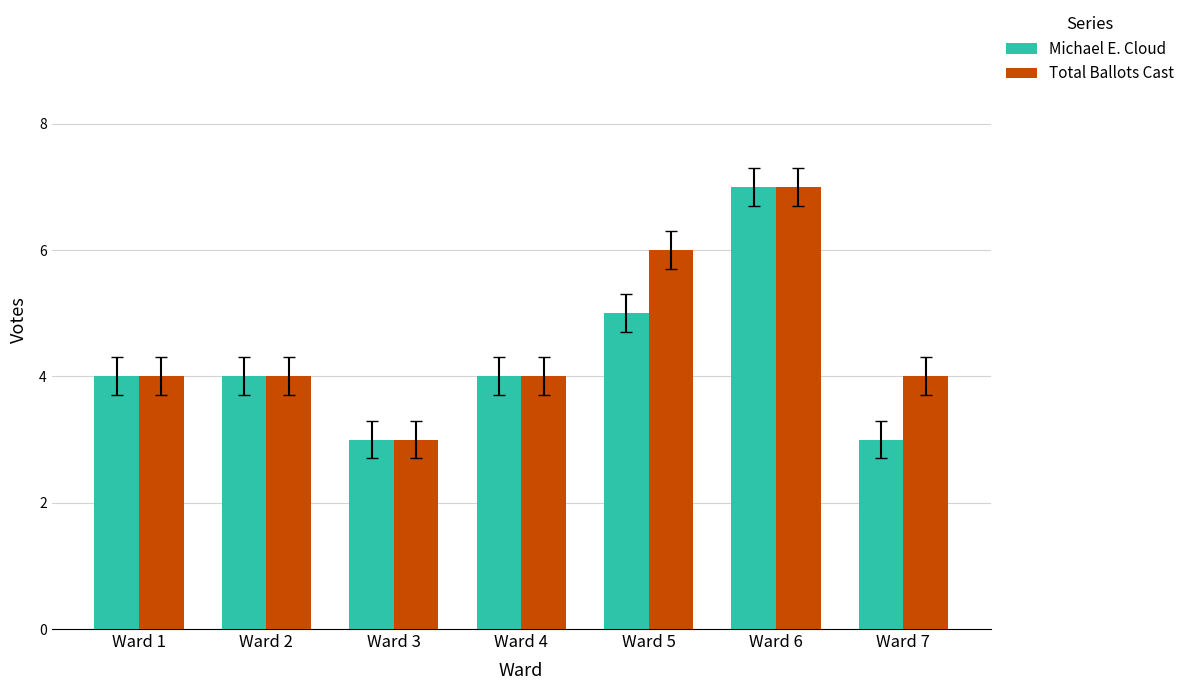

At Ward 5, list the series in order from smallest to largest.

Michael E. Cloud, Total Ballots Cast